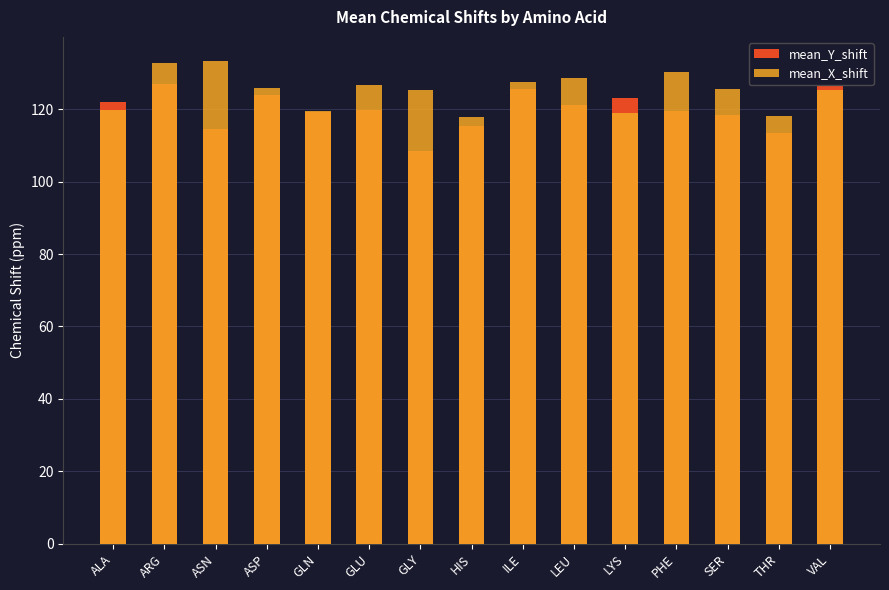

What is the lowest value of the mean_X_shift series?

117.9